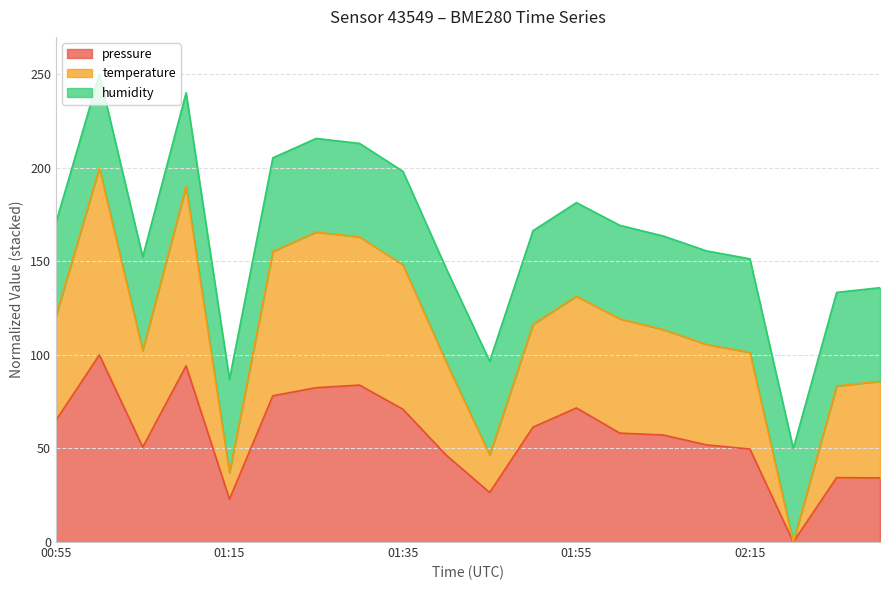

True or false: pressure has more than 2 points higher than both neighbors.

True